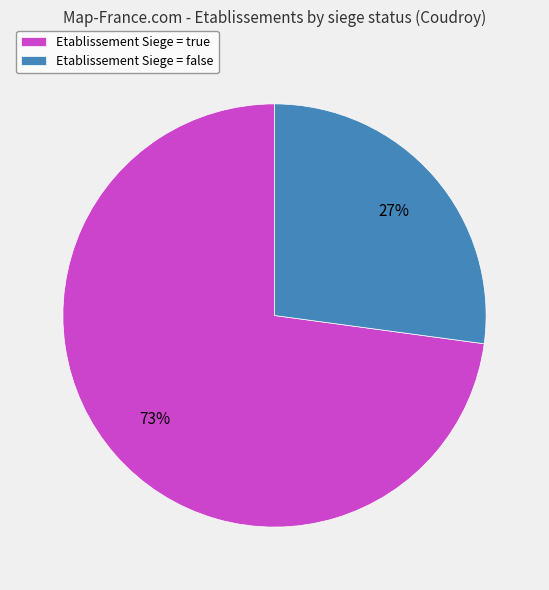

How many segments does this pie chart have?

2